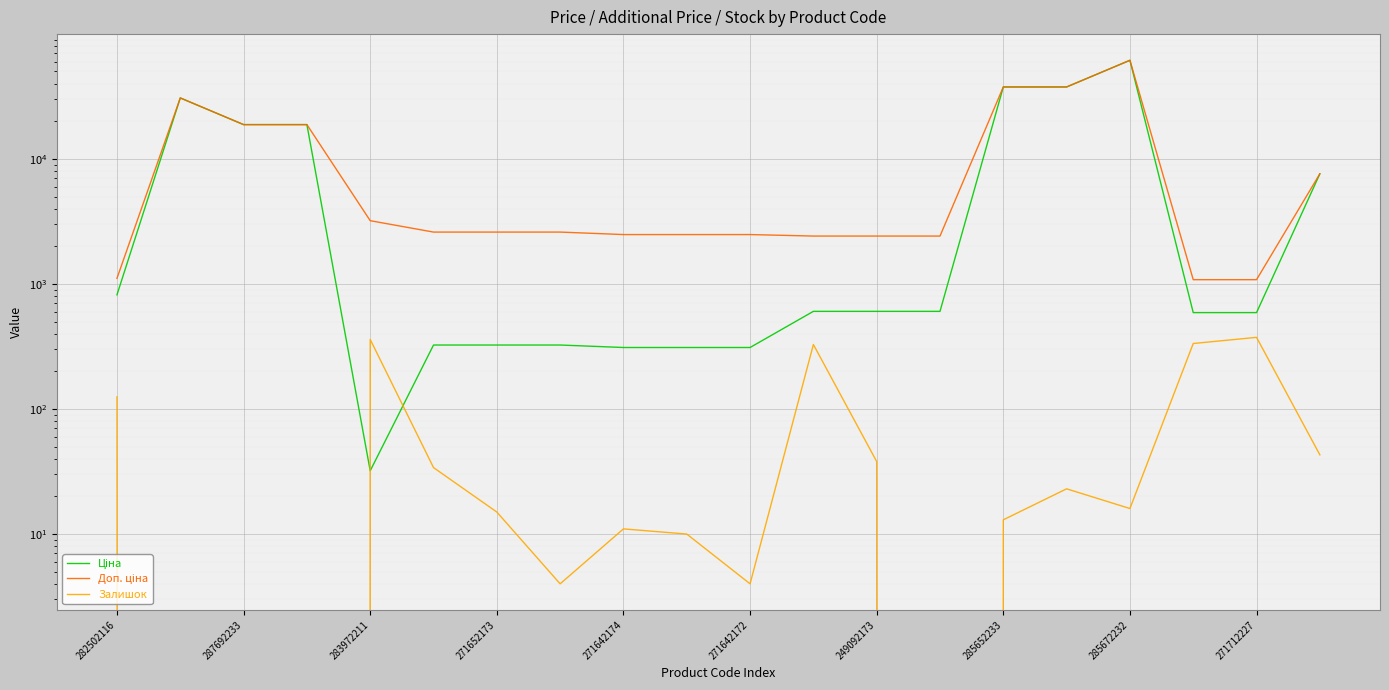

How many lines are shown in the chart?

3